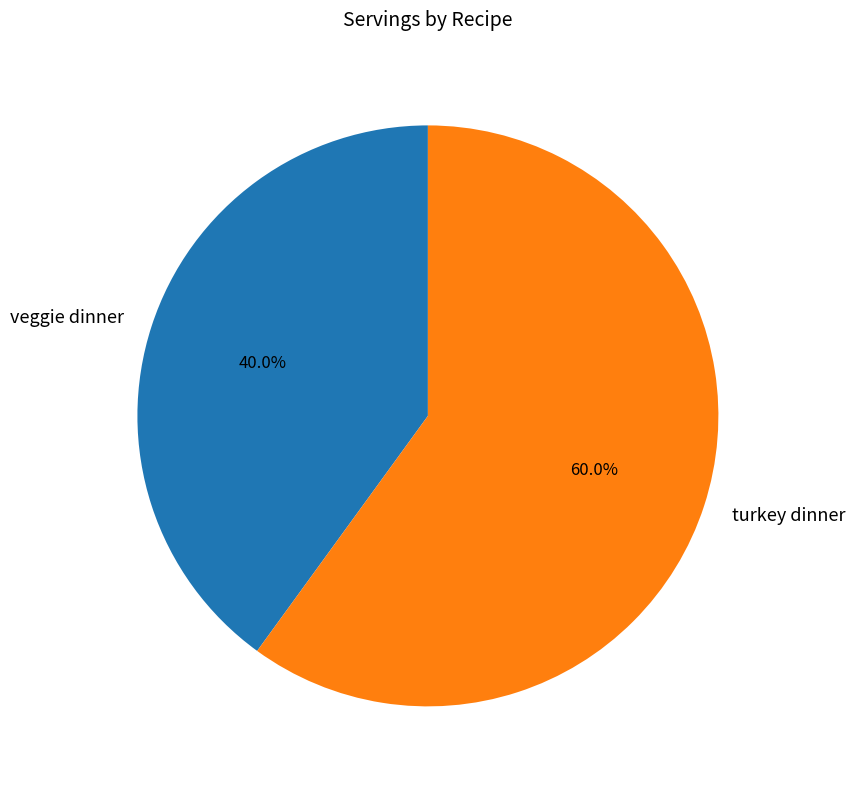

What is the largest slice in the pie chart?

turkey dinner